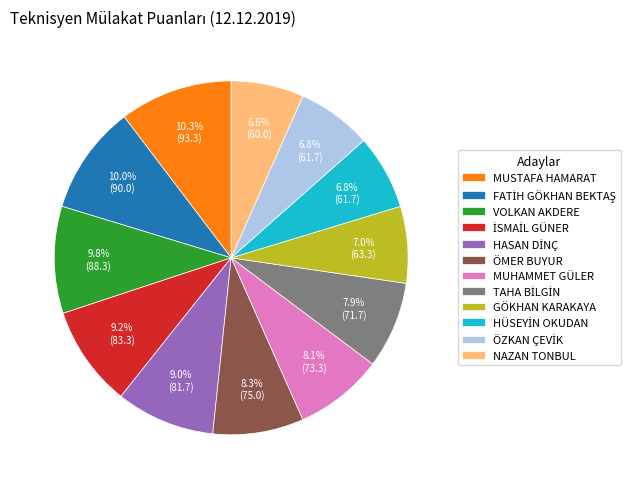

What portion of the pie excludes NAZAN TONBUL?

93.4%